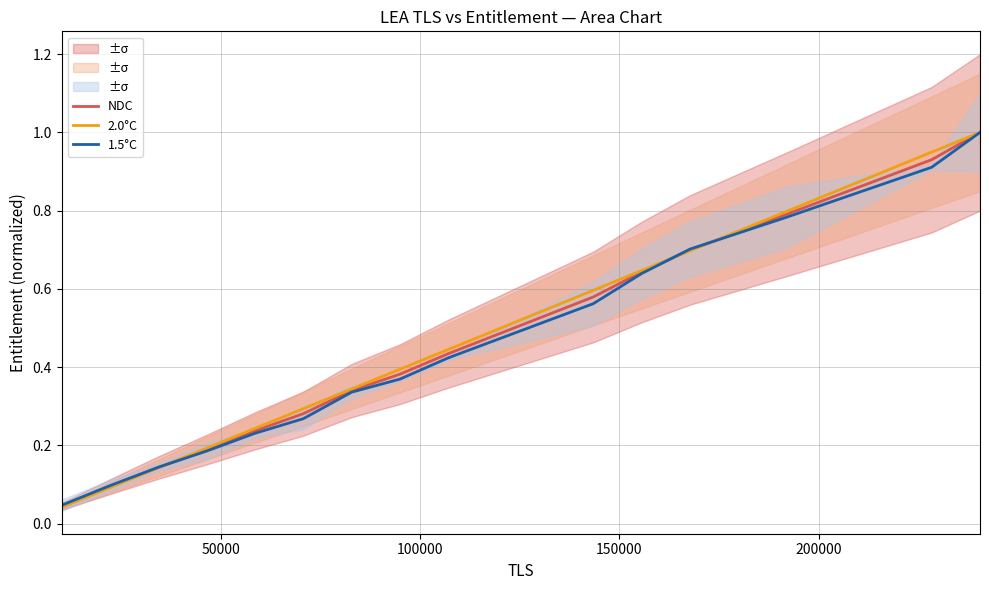

Does the chart have visible grid lines?

Yes